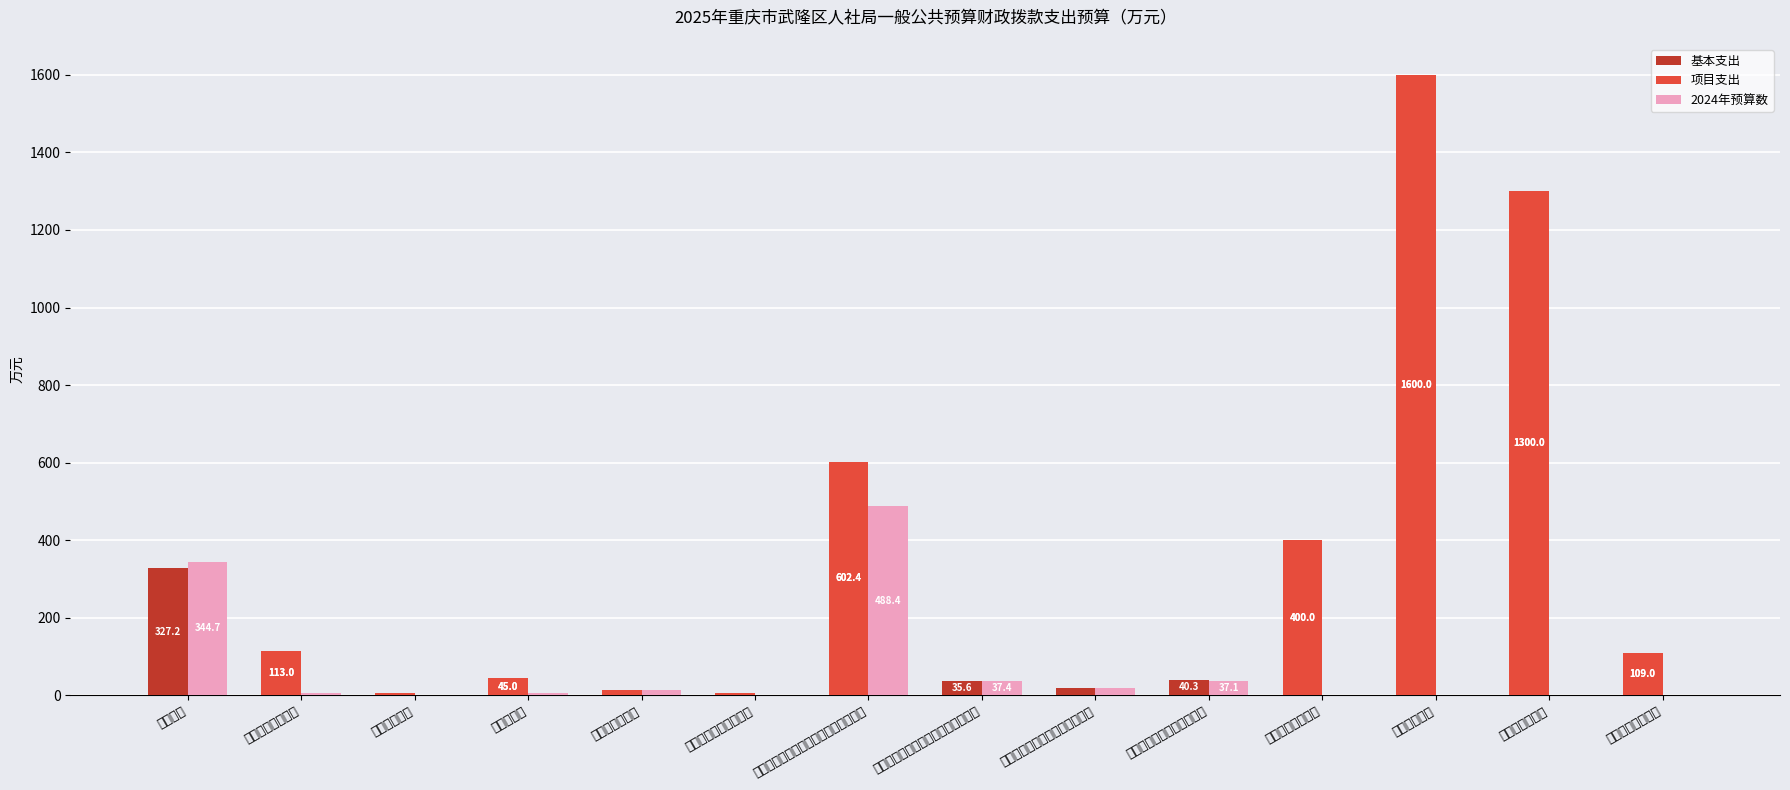

Between 就业创业服务补助 and 其他就业补助支出, which is larger?

就业创业服务补助